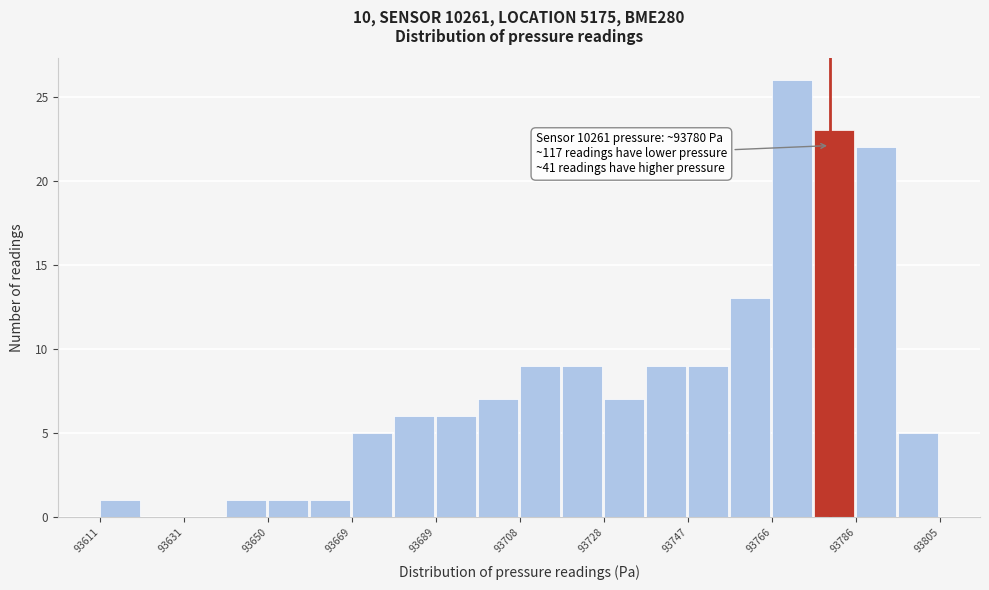

Which range on the x-axis has the tallest bar?

93766 to 93776